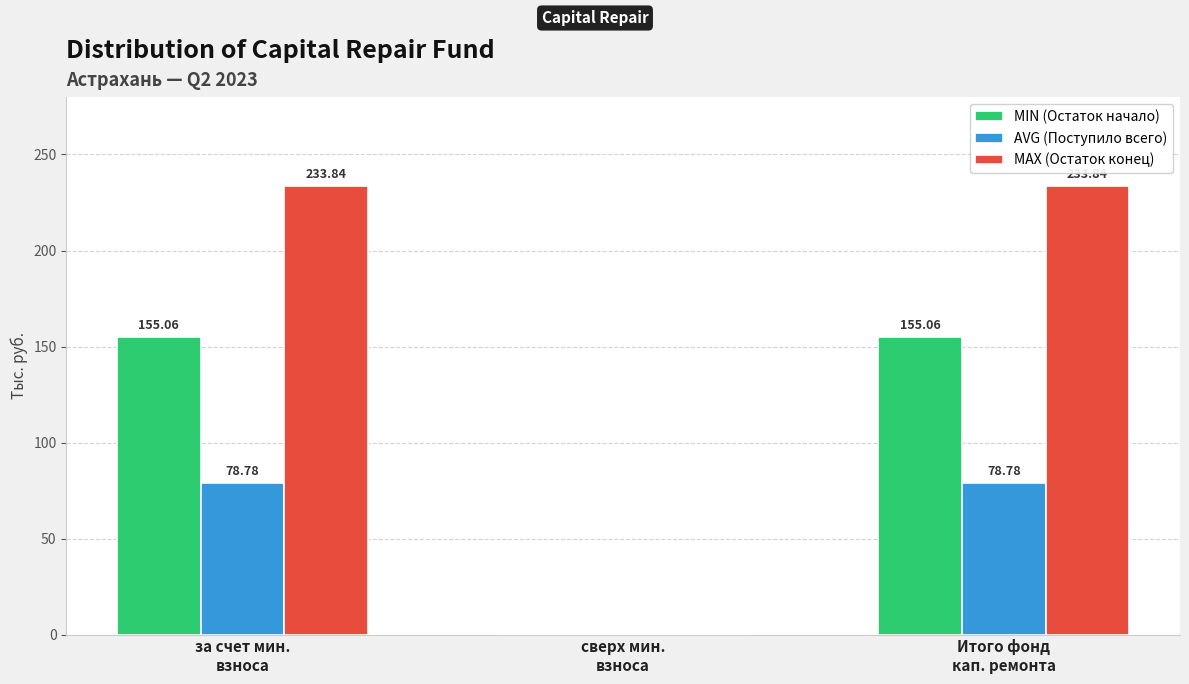

Reading left to right, list all the values displayed in this chart.

MIN (Остаток начало): 155.1	0.0	155.1
AVG (Поступило всего): 78.8	0.0	78.8
MAX (Остаток конец): 233.8	0.0	233.8